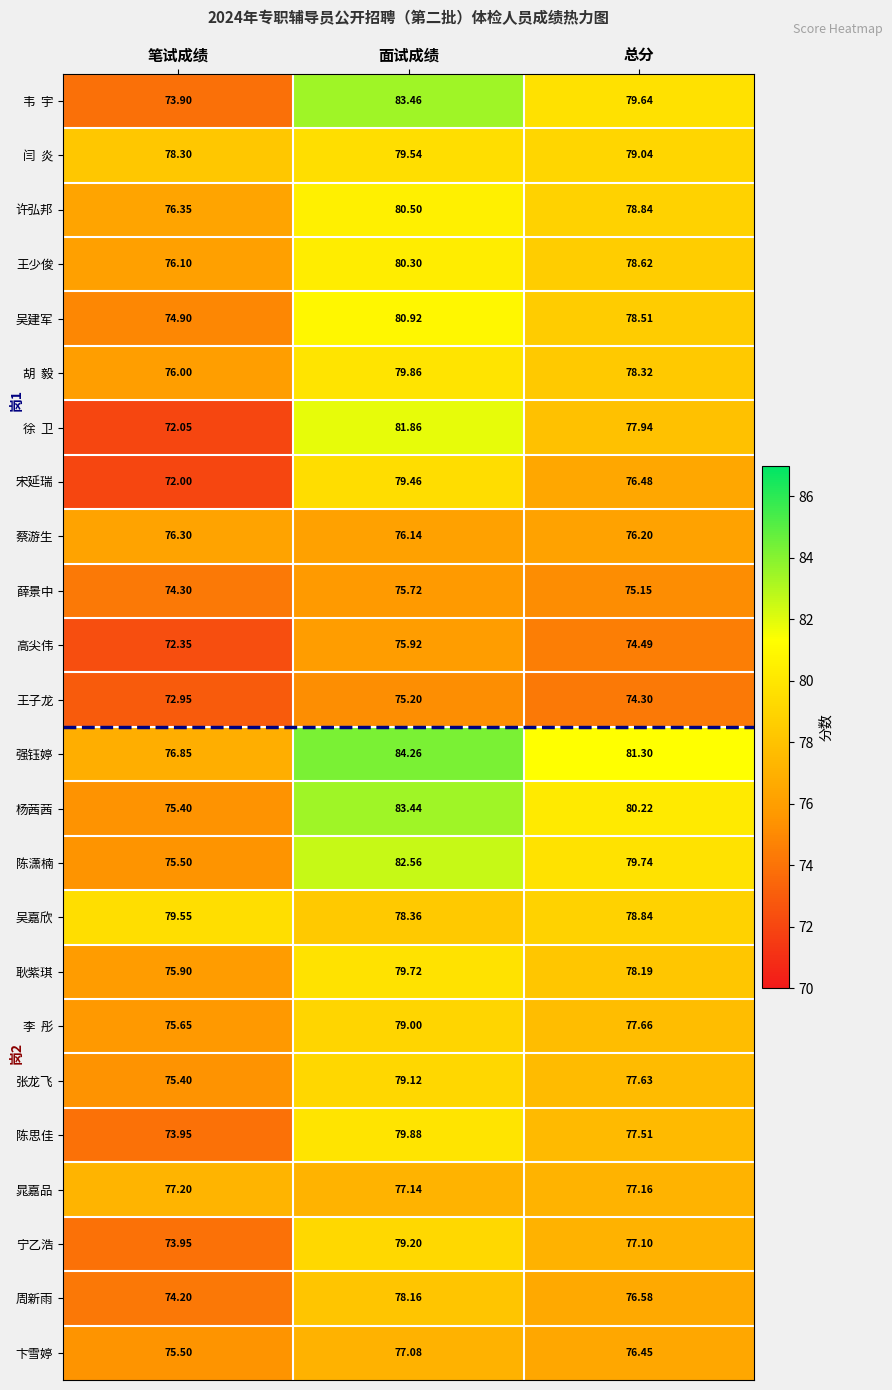

Which category has the lowest value across all series?

笔试成绩